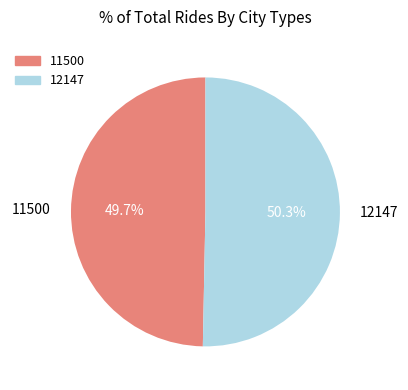

Which slice is the smallest?

11500